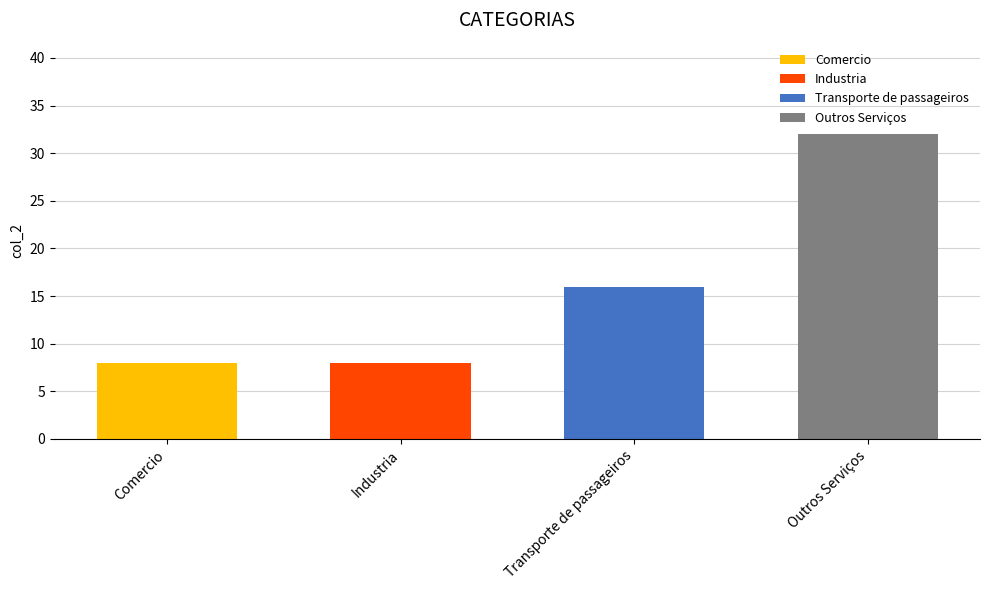

Rank the categories by value from lowest to highest.

Comercio, Industria, Transporte de passageiros, Outros Serviços